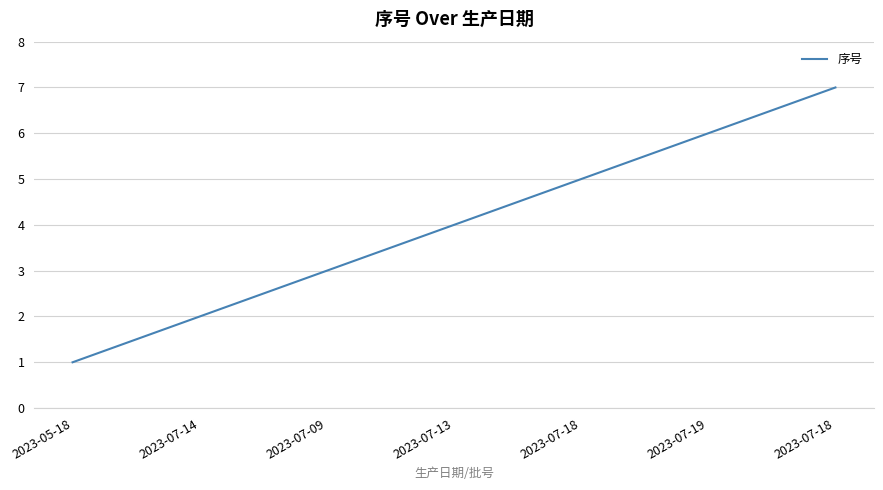

The value at 2023-07-18 is 5. True or false?

True